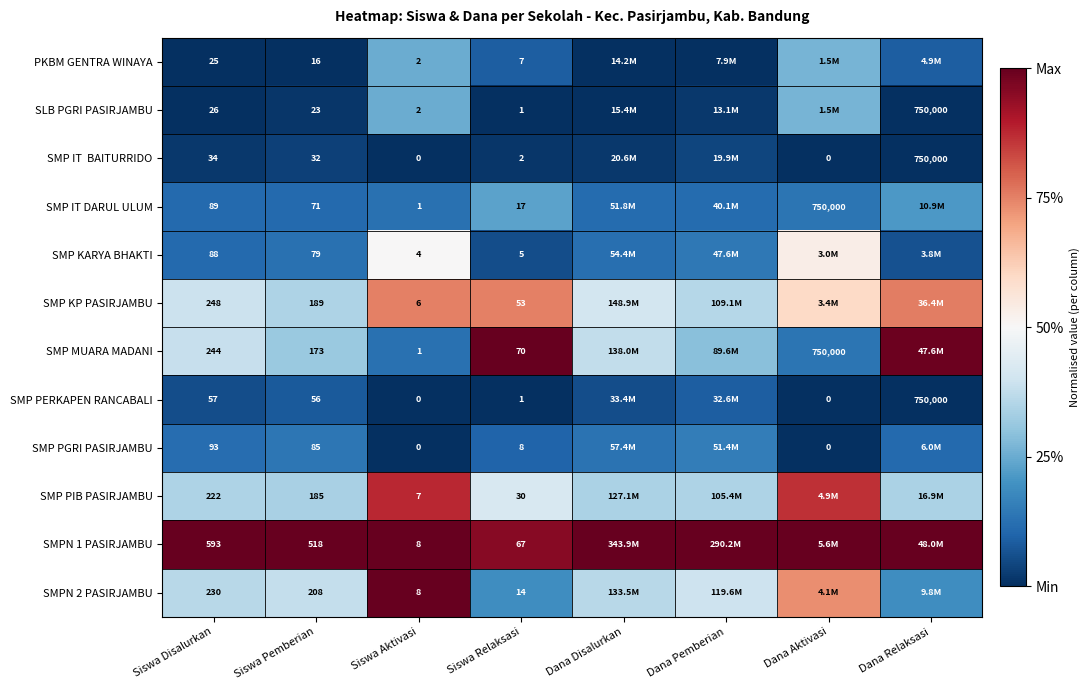

Is the value of SMP PERKAPEN RANCABALI at Siswa Relaksasi greater than the value of SMP PIB PASIRJAMBU at Siswa Pemberian?

No